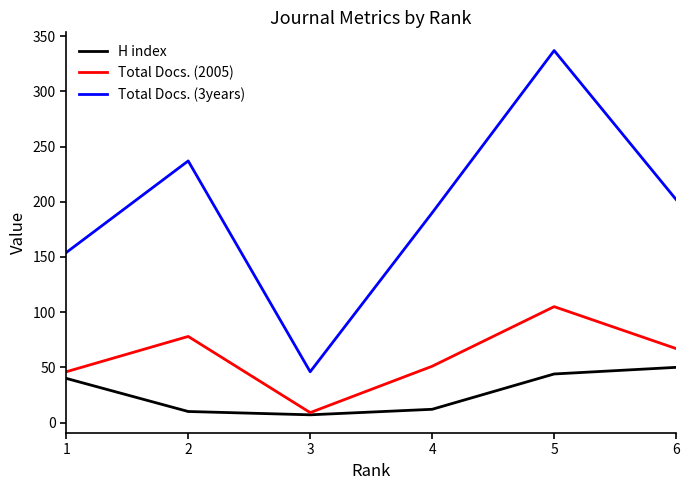

Which series has the largest total across all categories?

Total Docs. (3years)